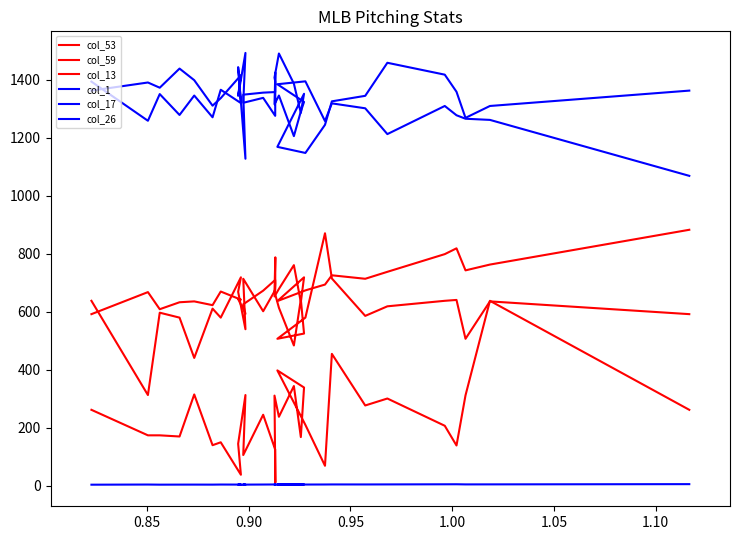

How many interior local peaks does the col_26 series have?

7